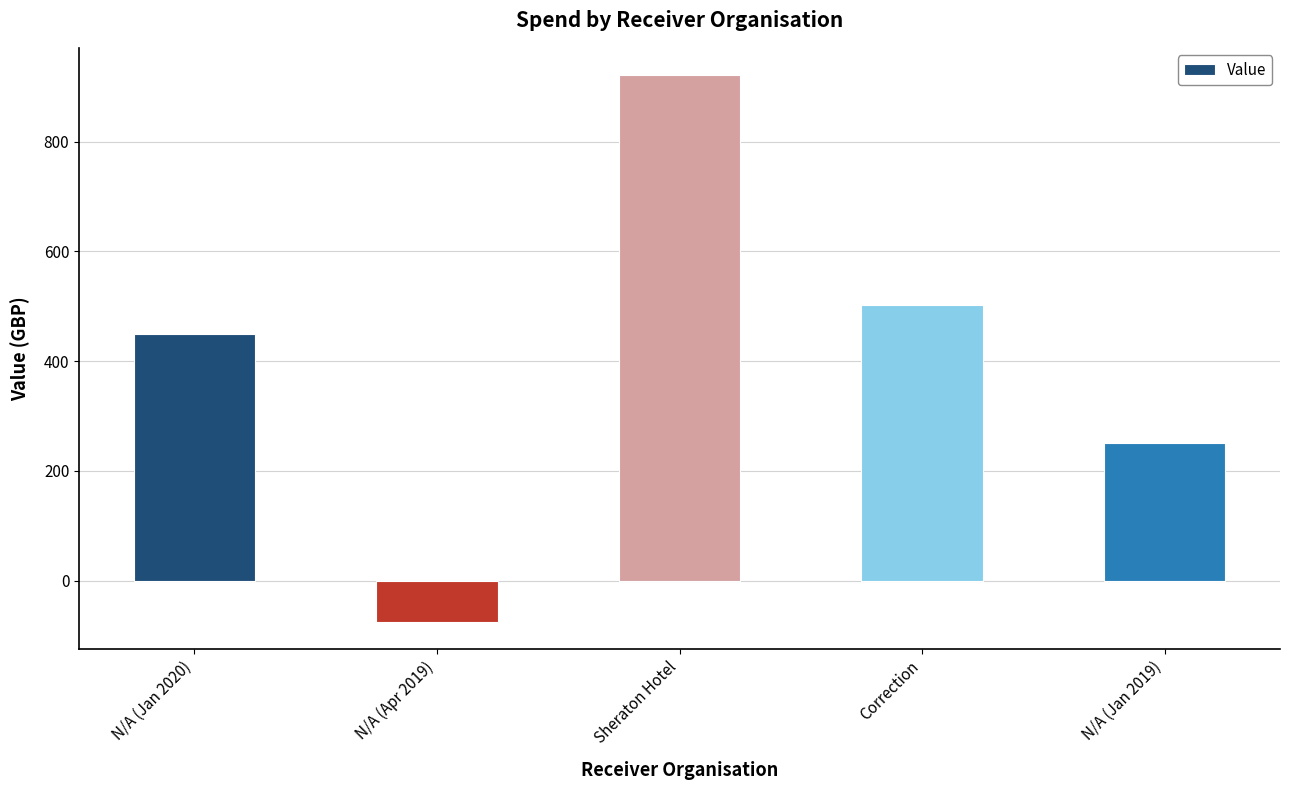

What is the difference between the values at N/A (Jan 2020) and Sheraton Hotel?

471